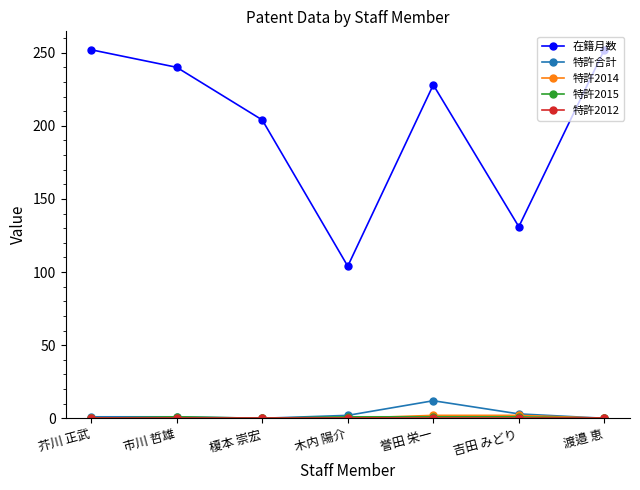

Is this an area chart (filled region under the line)?

No